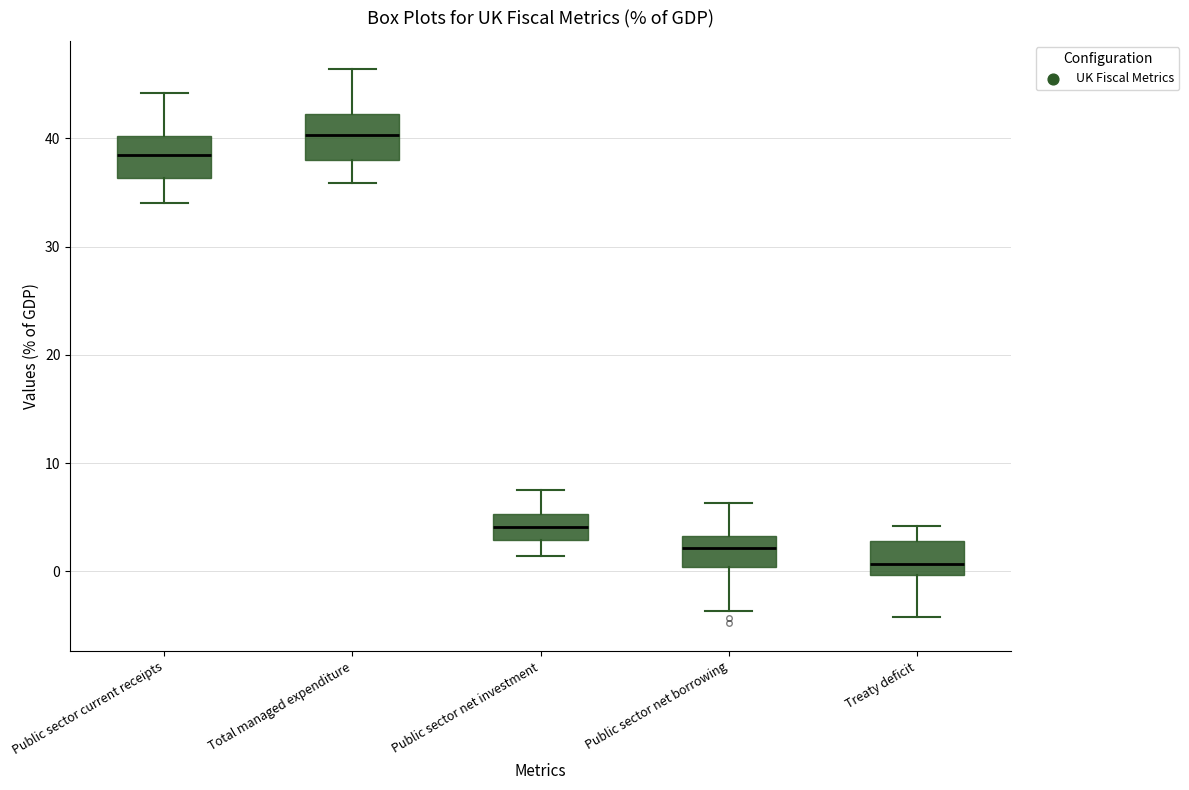

Reading left to right, read every box against the y-axis: the position of its median line, the range the box covers, and the ends of its whiskers. The values are not printed on the chart, so give them approximately, as read against the axis.

Public sector current receipts: median 39, box 36 to 40, whiskers 34 to 44
Total managed expenditure: median 40, box 38 to 42, whiskers 36 to 46
Public sector net investment: median 4, box 3 to 5, whiskers 1 to 7
Public sector net borrowing: median 2, box 0 to 3, whiskers -4 to 6
Treaty deficit: median 1, box 0 to 3, whiskers -4 to 4